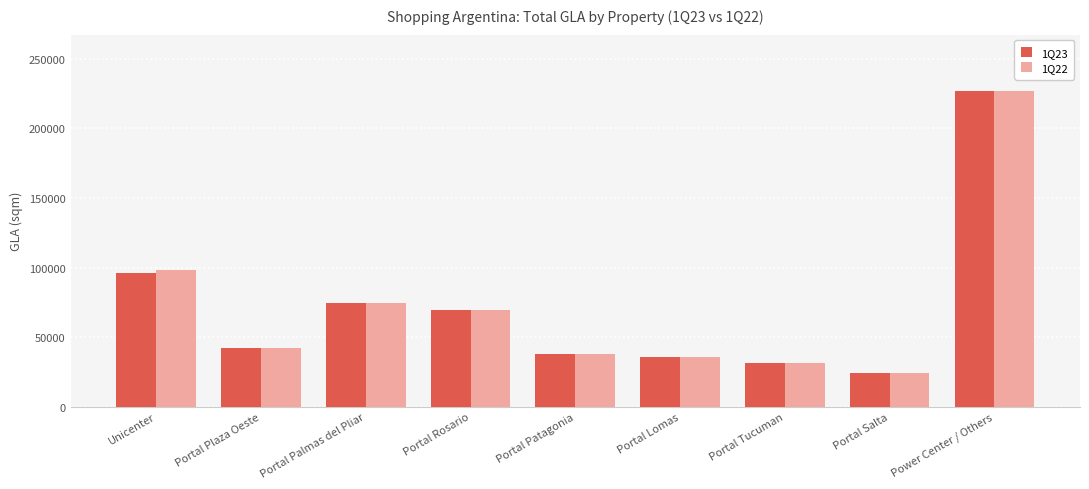

At how many categories does at least one series exceed 169023?

1